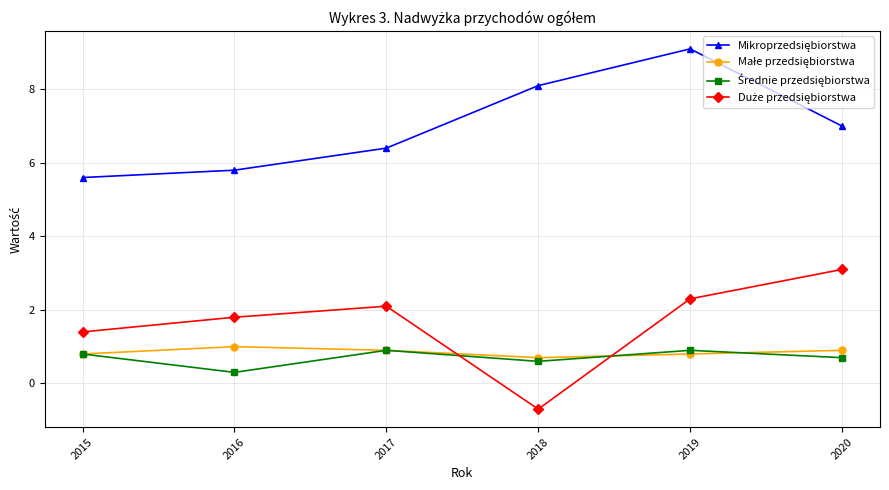

What is the difference between the highest and lowest values at 2020?

6.3